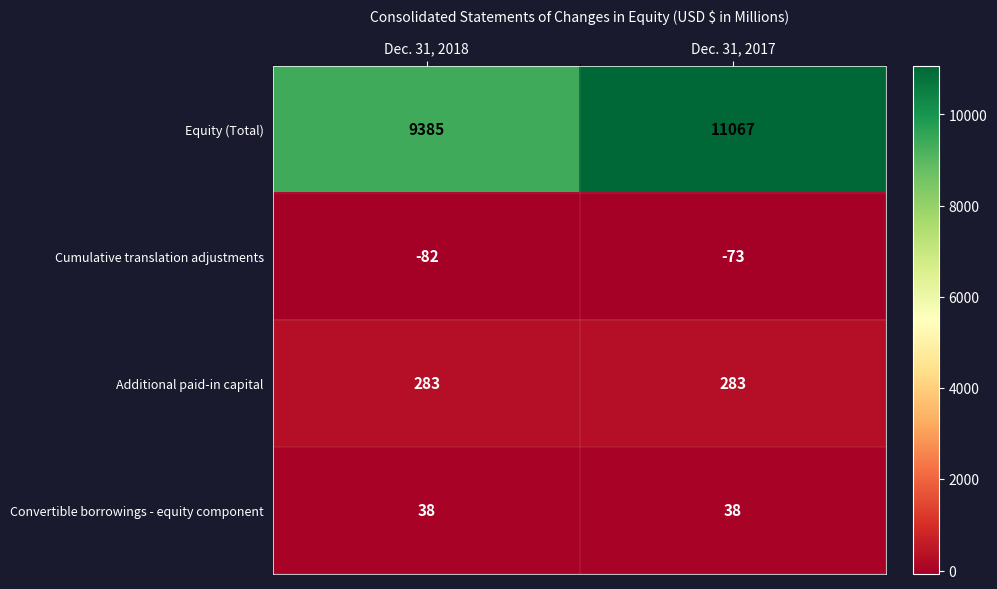

Rank the series at Dec. 31, 2018 from lowest to highest value.

Cumulative translation adjustments, Convertible borrowings - equity component, Additional paid-in capital, Equity (Total)